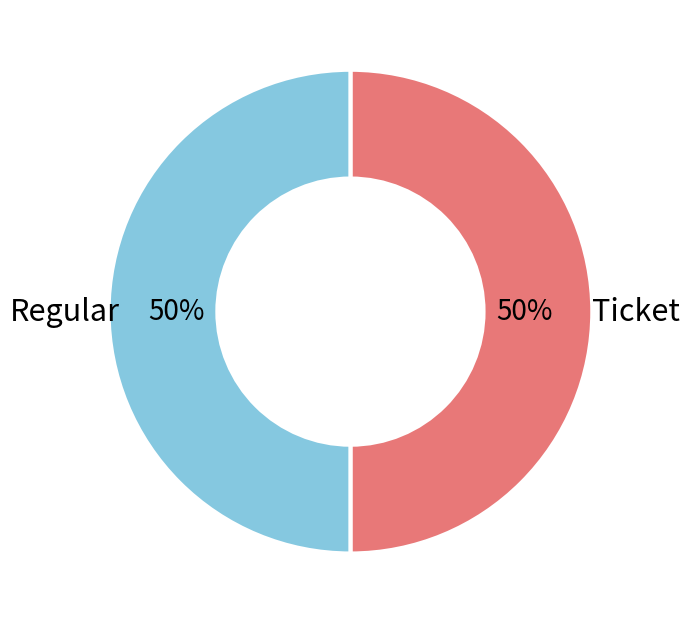

Is it true that Ticket is 1% of the pie?

False